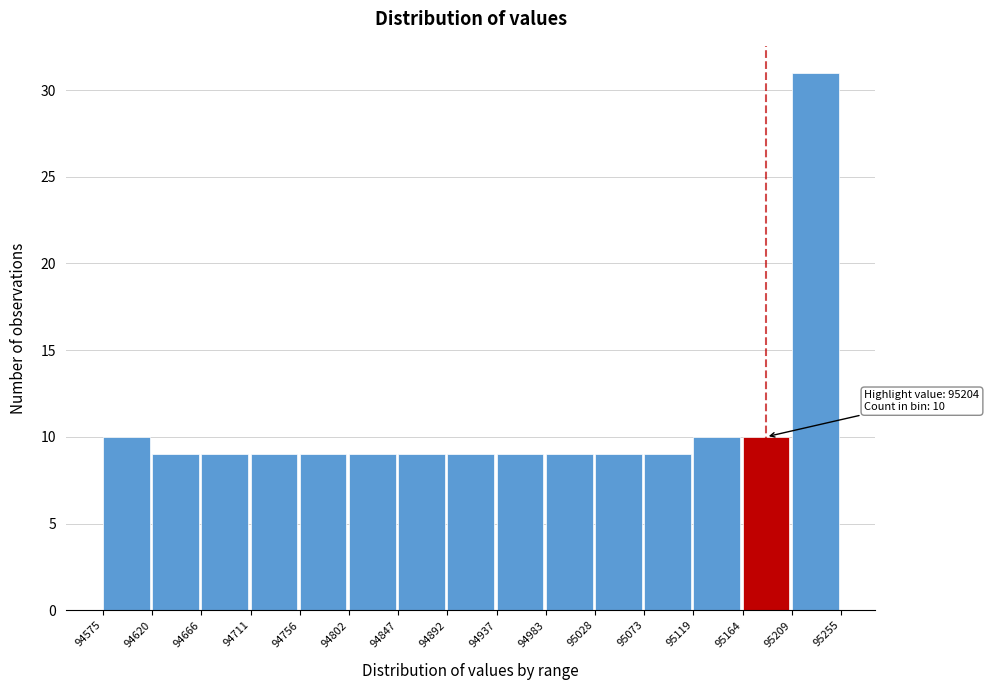

Which range on the x-axis has the tallest bar?

95209 to 95255